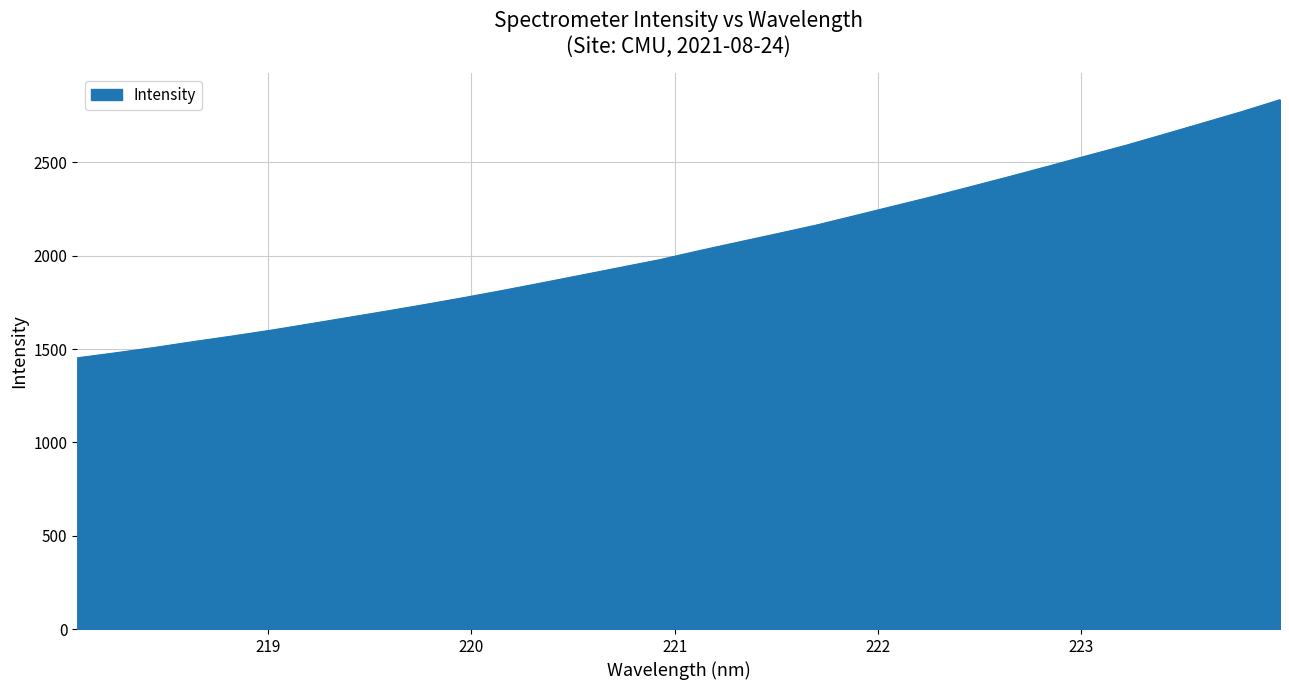

What is the difference between the maximum and minimum values?

1382.7